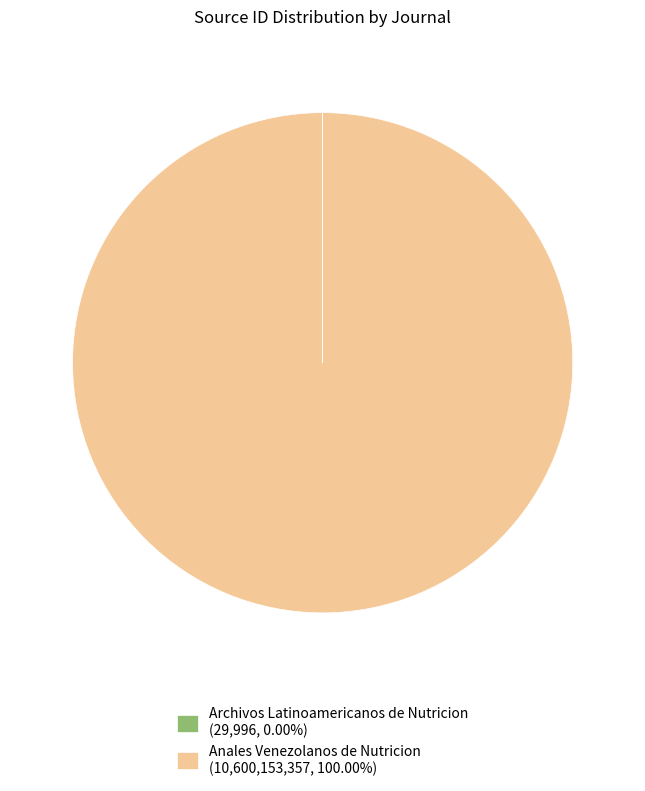

What is the majority slice?

Anales Venezolanos de Nutricion